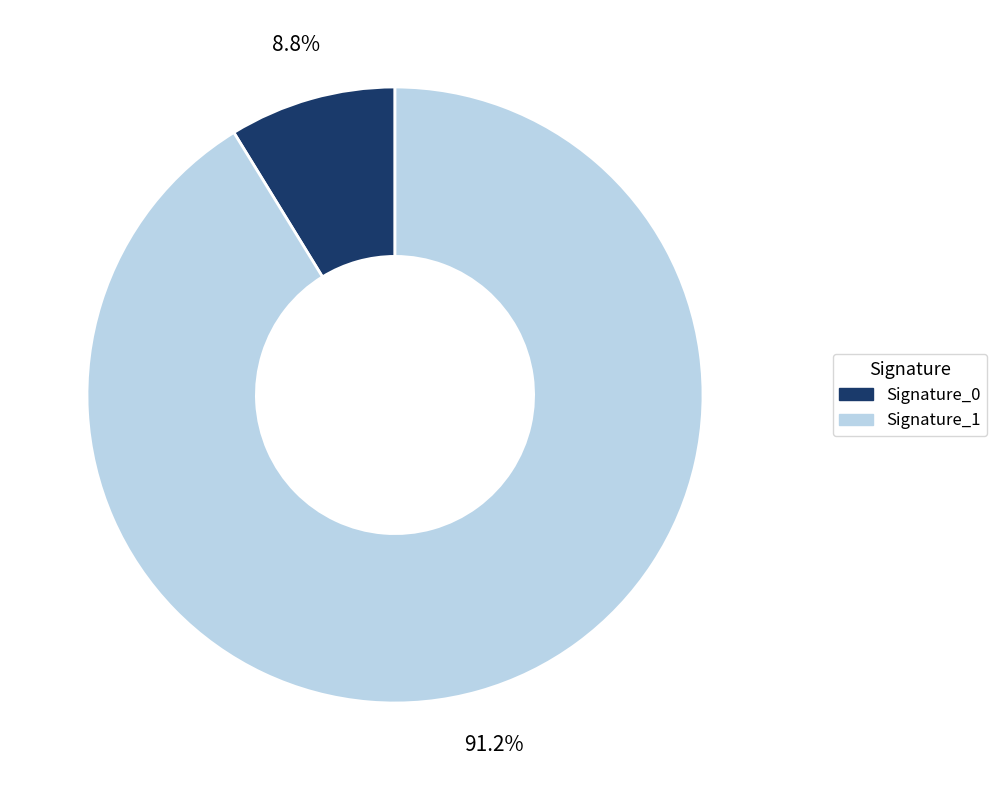

Is there a majority slice in this chart?

Yes